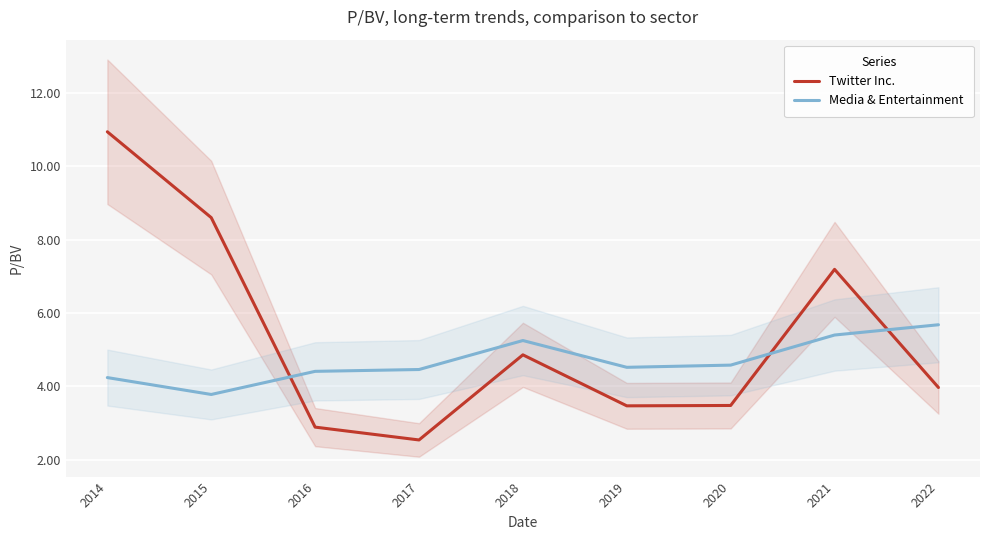

Where do Media & Entertainment and Twitter Inc. first cross each other?

2015 and 2016